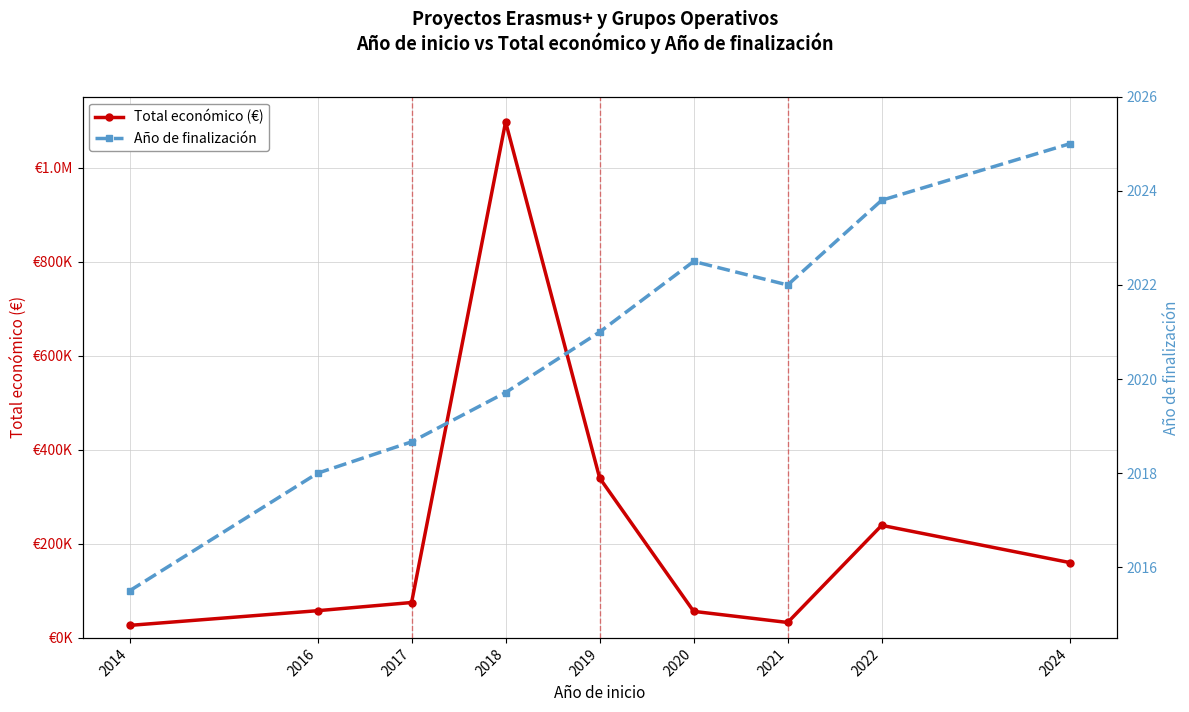

Reading left to right, list all the values displayed in this chart.

Total económico (€): 26605.0	57853.0	75265.3	1097353.4	340158.8	56437.0	32816.0	239337.0	160226.0
Año de finalización: 2015.5	2018.0	2018.7	2019.7	2021.0	2022.5	2022.0	2023.8	2025.0